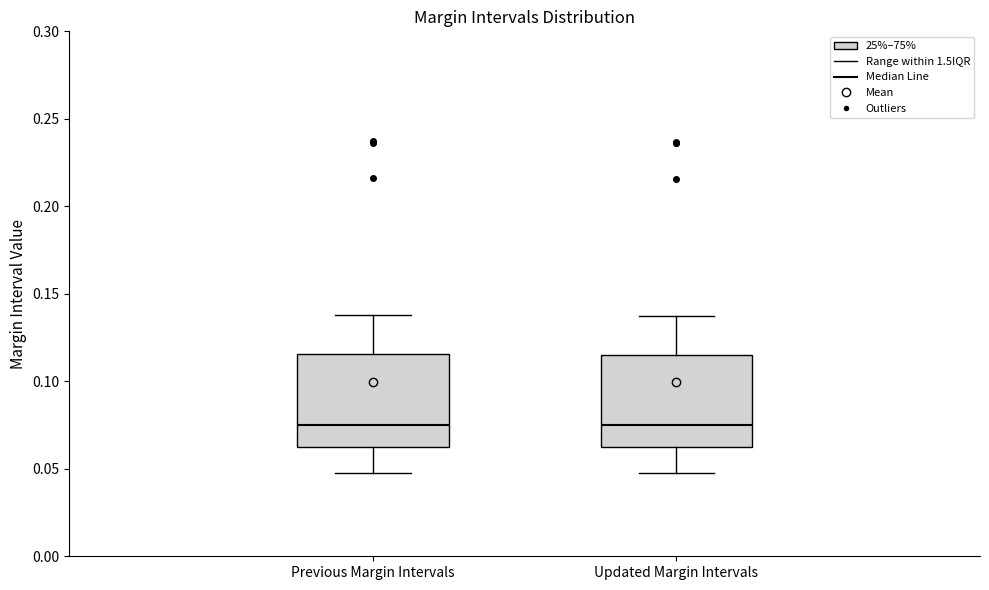

Where is the lower edge of the box for Updated Margin Intervals on the y-axis? The values are not printed on the chart, so give them approximately, as read against the axis.

0.060